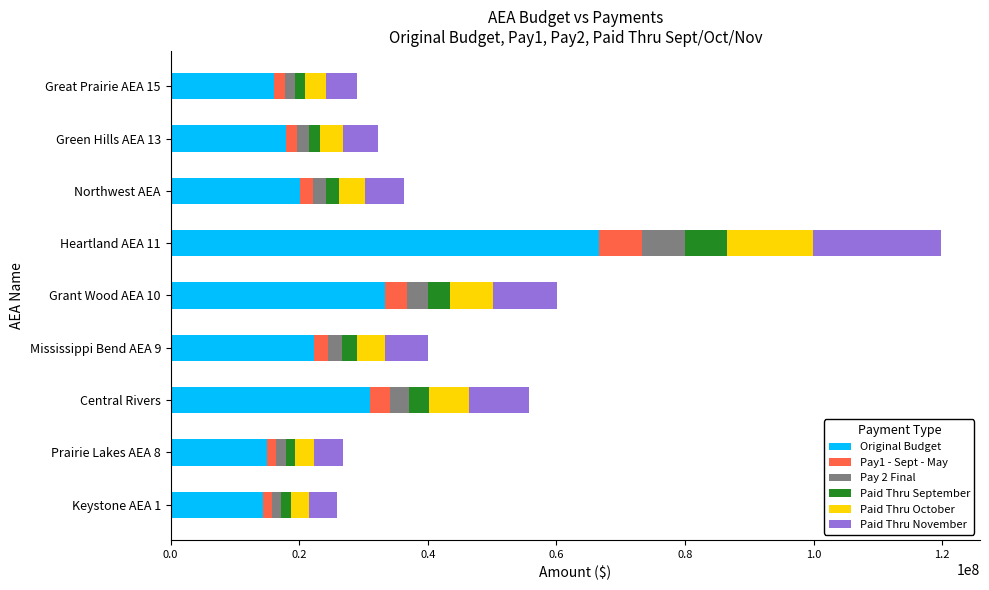

What is the minimum value for Original Budget?

14346220